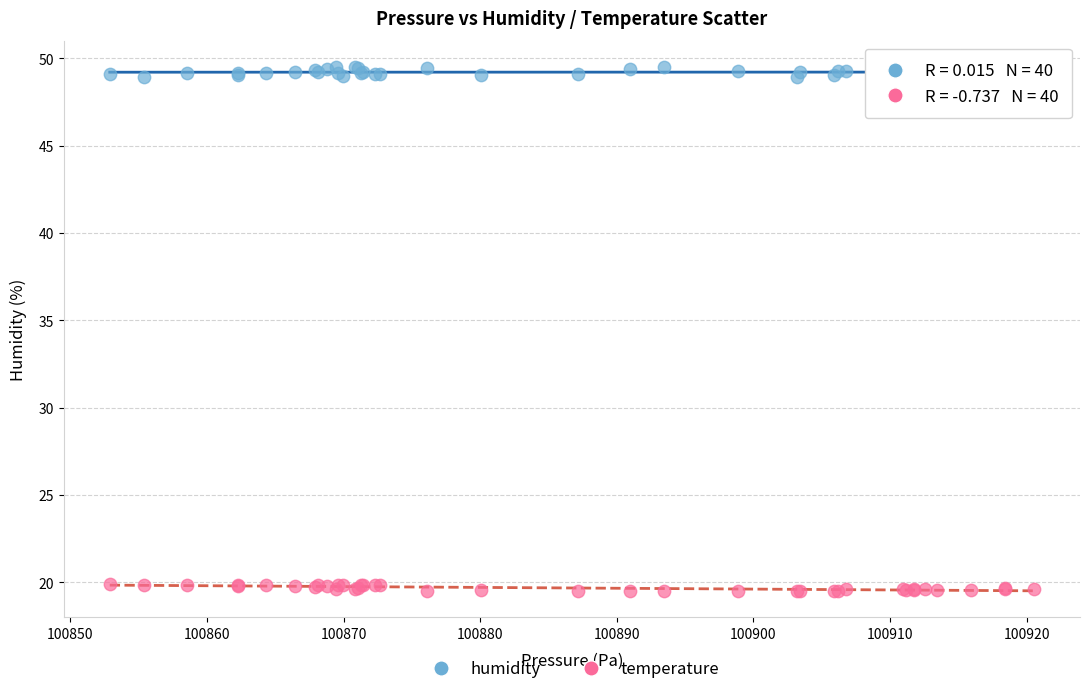

Which series contains the lowest Y value?

temperature